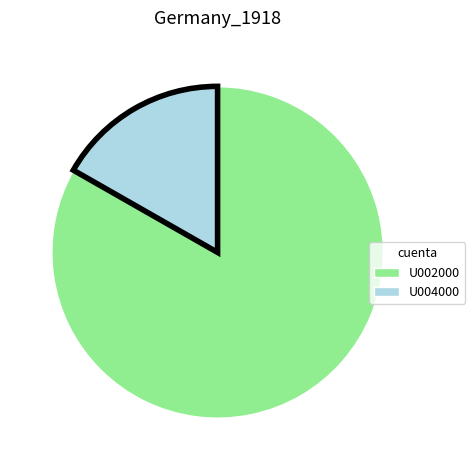

Which has a higher value, U004000 or U002000?

U002000